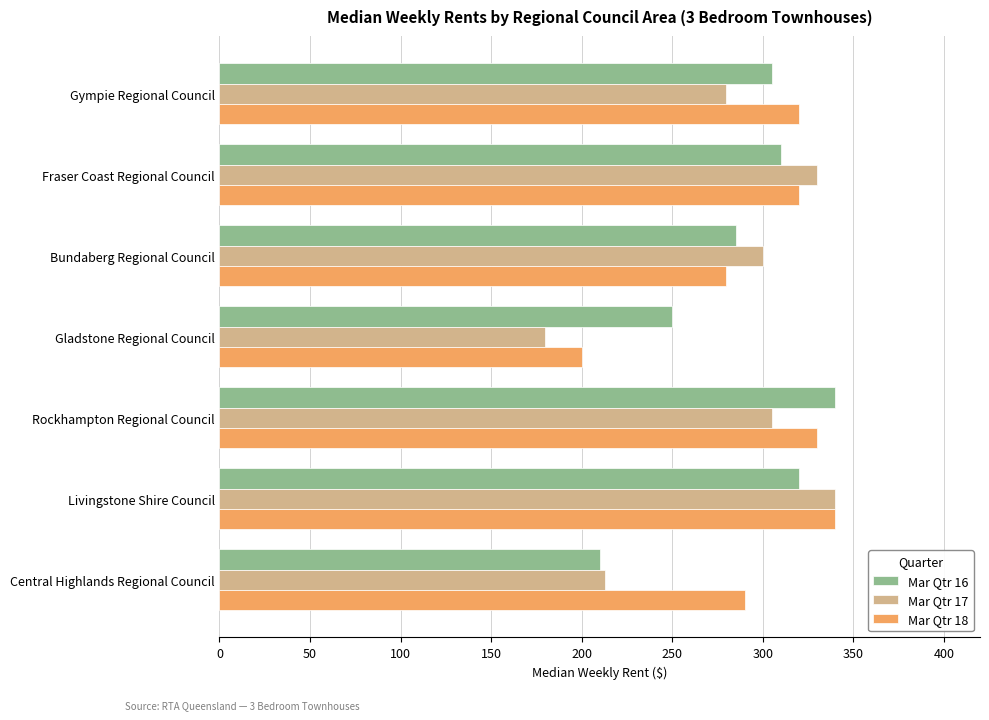

Read the Mar Qtr 18 value at Rockhampton Regional Council, to the nearest 10.

330